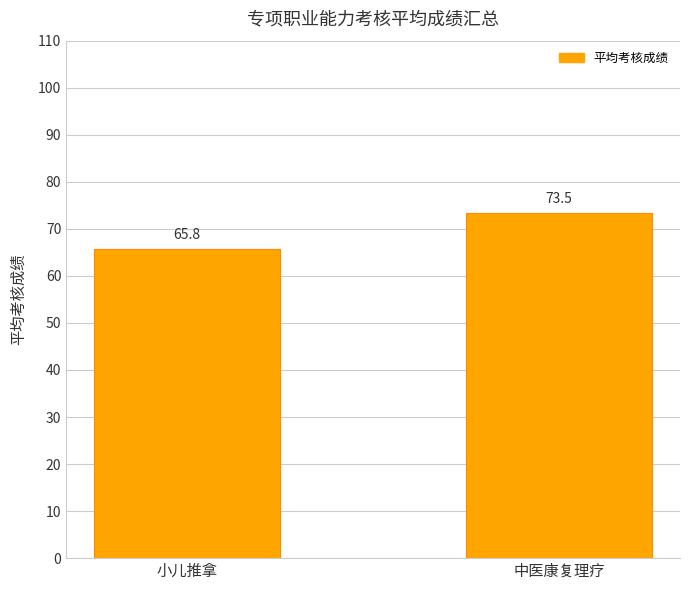

Rank the categories by value from lowest to highest.

小儿推拿, 中医康复理疗